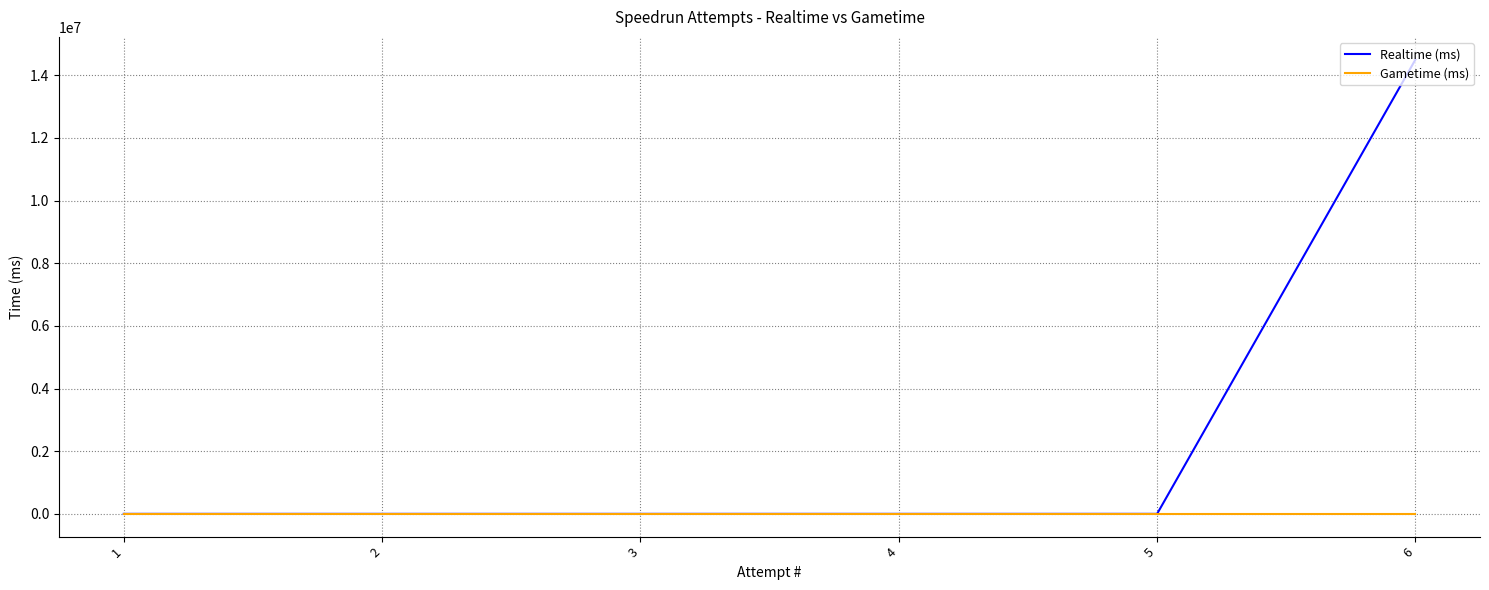

Rank the categories by Gametime (ms) value from lowest to highest.

6, 5, 4, 3, 2, 1